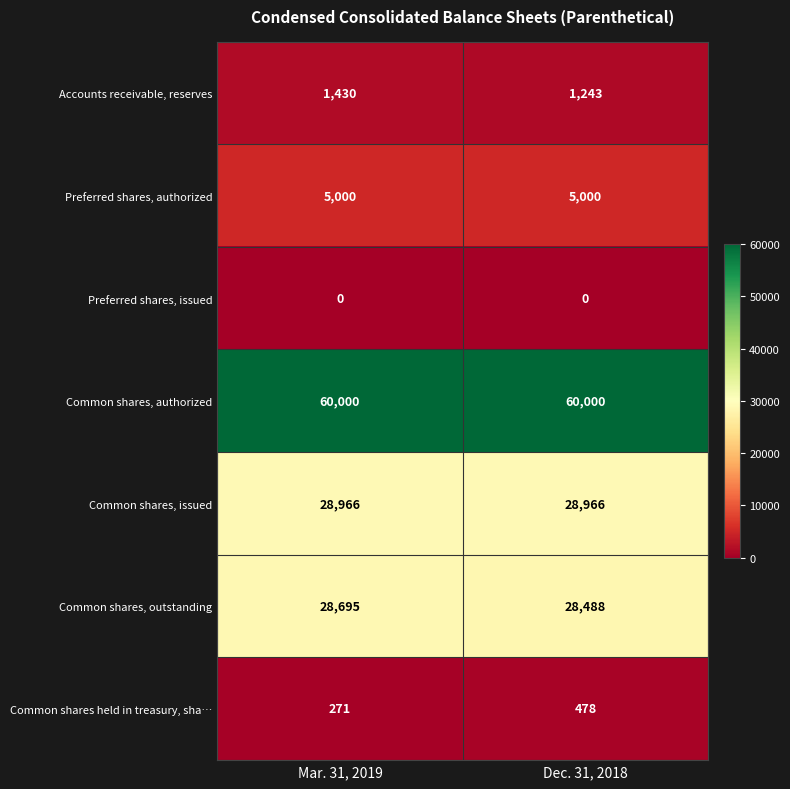

The value of Preferred shares, authorized at Mar. 31, 2019 is 1222. True or false?

False